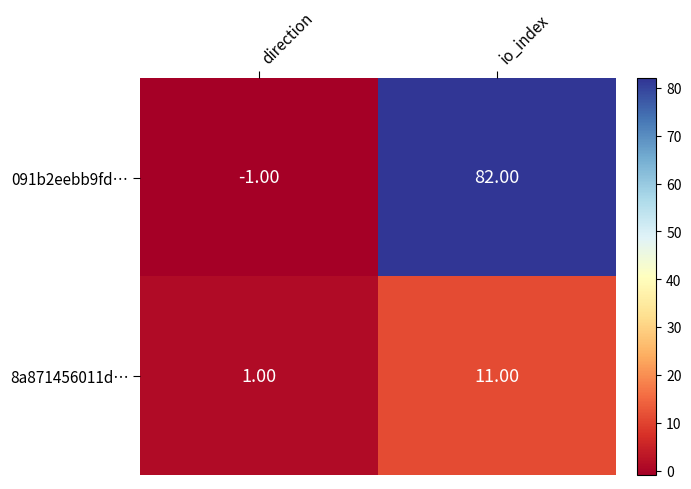

Where is 091b2eebb9fd… nearest to the value 40?

direction